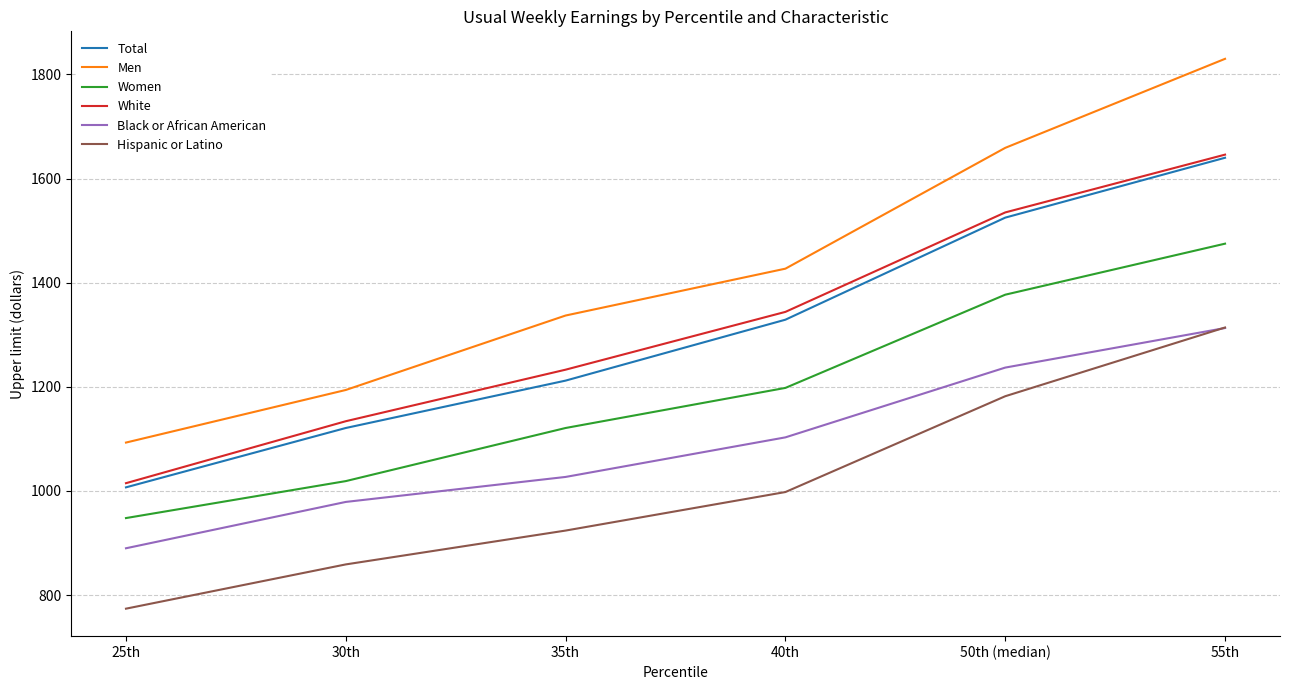

What position from the right is 40th?

3